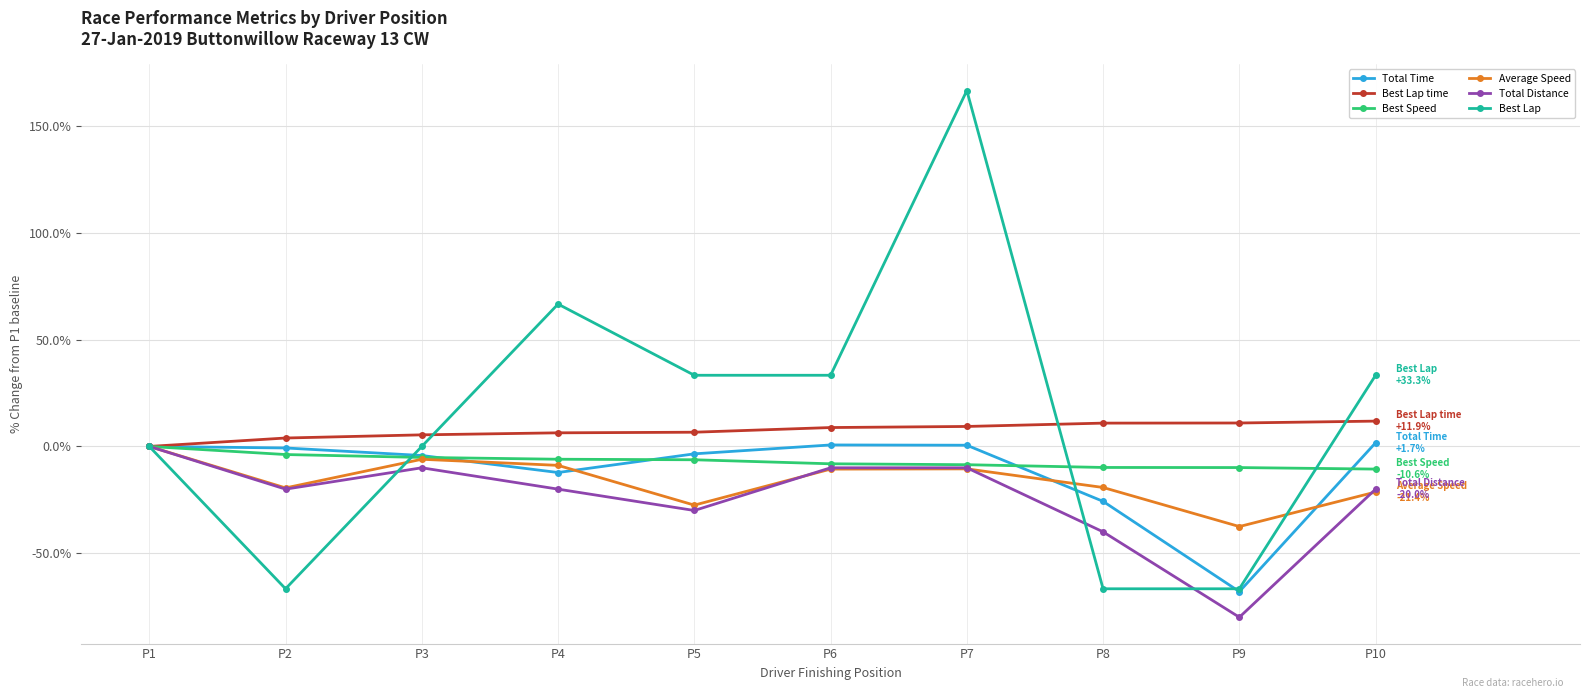

What are all the series names shown in the legend?

Total Time, Best Lap time, Best Speed, Average Speed, Total Distance, Best Lap